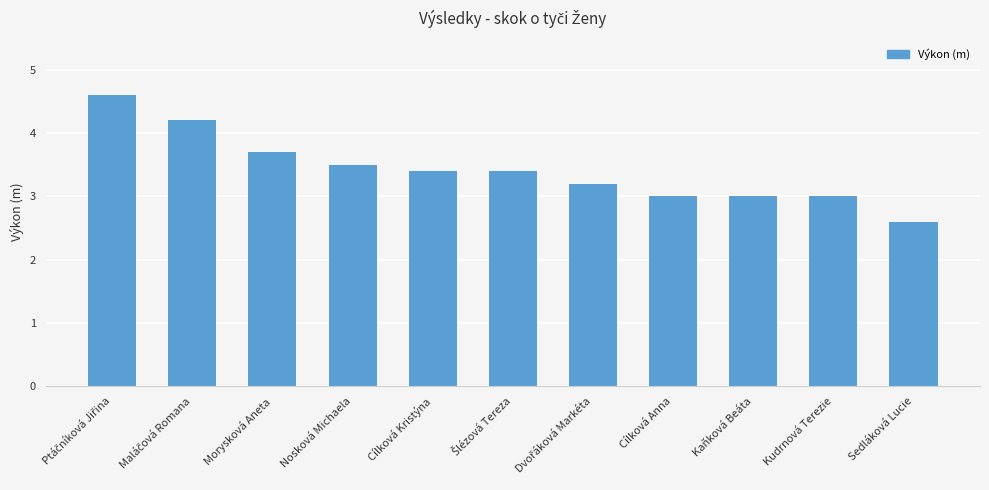

What is the sum of the values at Nosková Michaela and Sedláková Lucie?

6.1